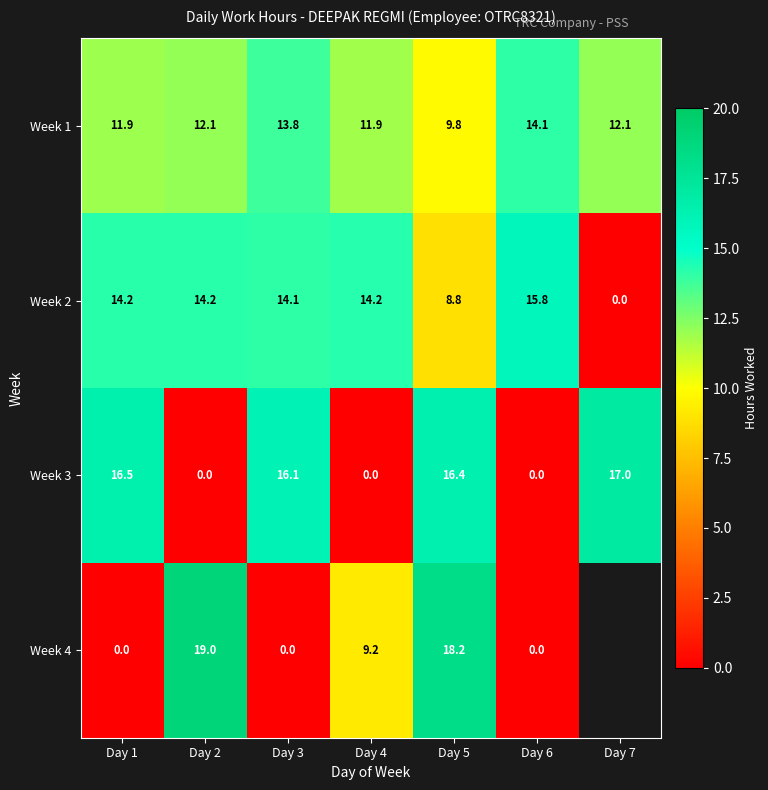

What is the spread (max minus min) of values at Day 1?

16.5